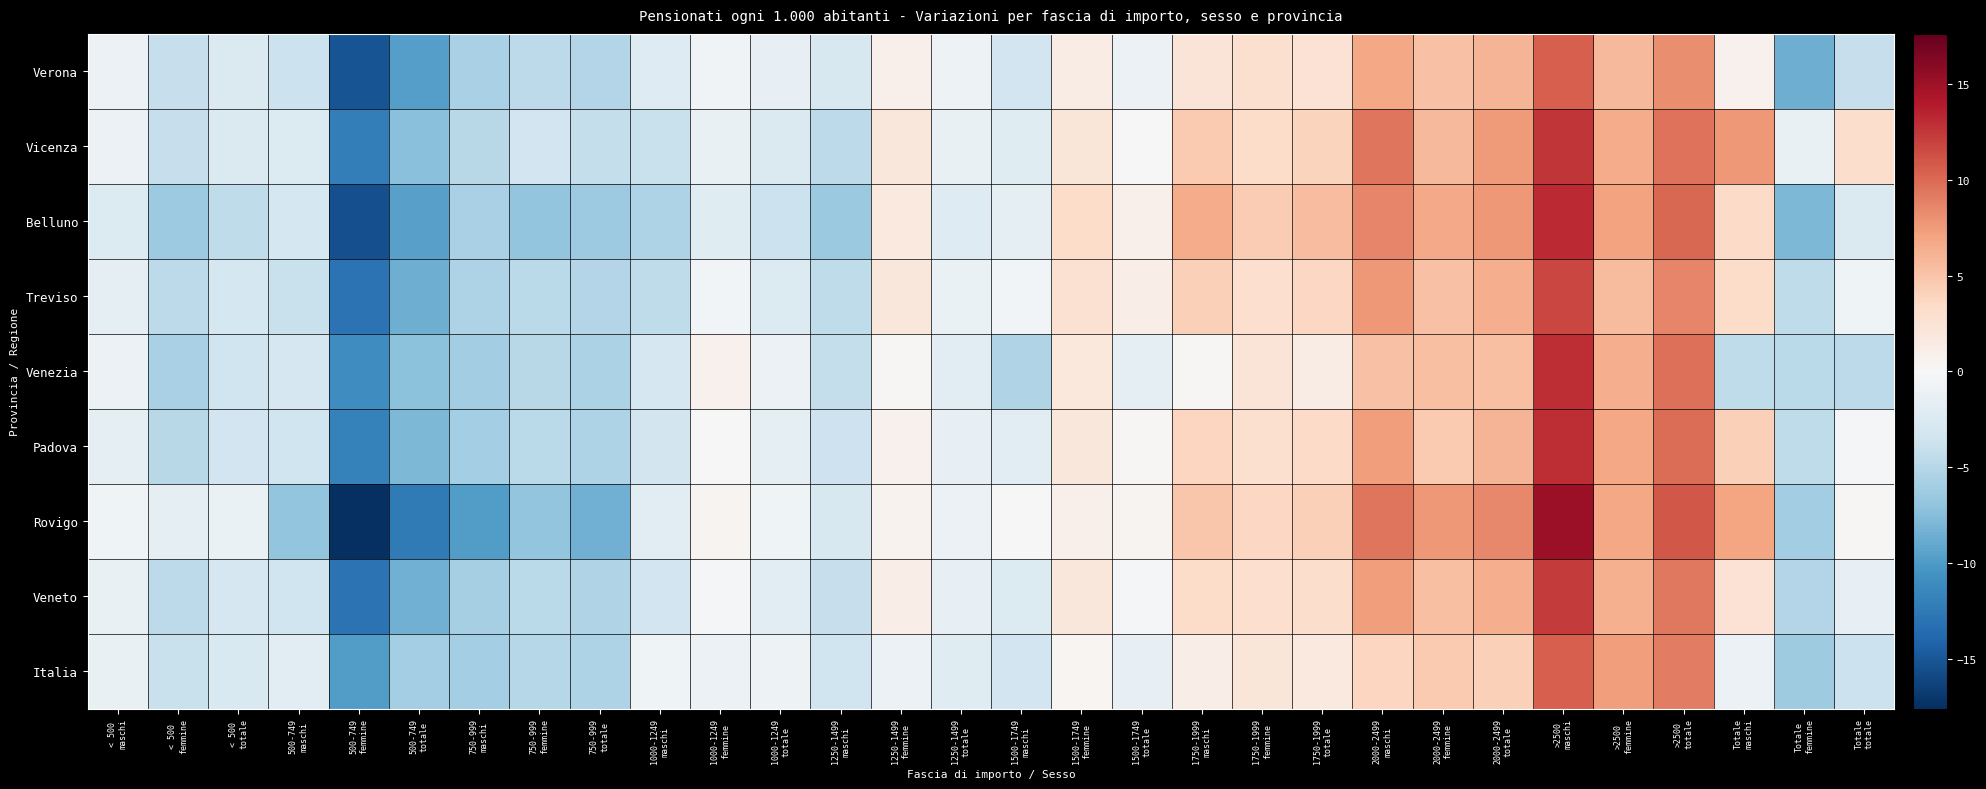

Reading right to left, extract all data points from this chart.

Verona: Totale
totale=-4.0	Totale
femmine=-8.6	Totale
maschi=0.8	>2500
totale=8.1	>2500
femmine=5.7	>2500
maschi=10.6	2000-2499
totale=6.0	2000-2499
femmine=5.1	2000-2499
maschi=6.8	1750-1999
totale=2.6	1750-1999
femmine=2.8	1750-1999
maschi=2.3	1500-1749
totale=-1.0	1500-1749
femmine=1.3	1500-1749
maschi=-3.4	1250-1499
totale=-0.9	1250-1499
femmine=0.9	1250-1499
maschi=-2.8	1000-1249
totale=-1.4	1000-1249
femmine=-0.6	1000-1249
maschi=-2.2	750-999
totale=-5.2	750-999
femmine=-4.6	750-999
maschi=-5.7	500-749
totale=-9.7	500-749
femmine=-15.2	500-749
maschi=-3.8	< 500
totale=-2.6	< 500
femmine=-4.0	< 500
maschi=-1.1
Vicenza: Totale
totale=3.1	Totale
femmine=-1.3	Totale
maschi=7.6	>2500
totale=9.6	>2500
femmine=6.5	>2500
maschi=12.6	2000-2499
totale=7.5	2000-2499
femmine=5.7	2000-2499
maschi=9.4	1750-1999
totale=3.9	1750-1999
femmine=3.3	1750-1999
maschi=4.5	1500-1749
totale=0.0	1500-1749
femmine=2.1	1500-1749
maschi=-2.1	1250-1499
totale=-1.3	1250-1499
femmine=2.0	1250-1499
maschi=-4.6	1000-1249
totale=-2.6	1000-1249
femmine=-1.3	1000-1249
maschi=-3.9	750-999
totale=-4.1	750-999
femmine=-3.4	750-999
maschi=-4.8	500-749
totale=-7.4	500-749
femmine=-12.1	500-749
maschi=-2.4	< 500
totale=-2.6	< 500
femmine=-4.0	< 500
maschi=-1.1
Belluno: Totale
totale=-2.5	Totale
femmine=-7.9	Totale
maschi=3.3	>2500
totale=10.1	>2500
femmine=7.1	>2500
maschi=13.1	2000-2499
totale=7.6	2000-2499
femmine=6.6	2000-2499
maschi=8.6	1750-1999
totale=5.5	1750-1999
femmine=4.4	1750-1999
maschi=6.5	1500-1749
totale=0.8	1500-1749
femmine=3.2	1500-1749
maschi=-1.8	1250-1499
totale=-2.3	1250-1499
femmine=1.8	1250-1499
maschi=-6.6	1000-1249
totale=-3.8	1000-1249
femmine=-2.1	1000-1249
maschi=-5.4	750-999
totale=-6.4	750-999
femmine=-7.0	750-999
maschi=-5.7	500-749
totale=-9.6	500-749
femmine=-15.5	500-749
maschi=-3.0	< 500
totale=-4.5	< 500
femmine=-6.4	< 500
maschi=-2.4
Treviso: Totale
totale=-0.7	Totale
femmine=-4.5	Totale
maschi=3.2	>2500
totale=8.6	>2500
femmine=5.5	>2500
maschi=11.7	2000-2499
totale=6.4	2000-2499
femmine=5.2	2000-2499
maschi=7.6	1750-1999
totale=3.6	1750-1999
femmine=2.9	1750-1999
maschi=4.2	1500-1749
totale=1.2	1500-1749
femmine=2.7	1500-1749
maschi=-0.5	1250-1499
totale=-1.1	1250-1499
femmine=2.0	1250-1499
maschi=-4.4	1000-1249
totale=-2.4	1000-1249
femmine=-0.5	1000-1249
maschi=-4.5	750-999
totale=-5.1	750-999
femmine=-4.8	750-999
maschi=-5.4	500-749
totale=-8.6	500-749
femmine=-13.0	500-749
maschi=-4.0	< 500
totale=-3.1	< 500
femmine=-4.6	< 500
maschi=-1.6
Venezia: Totale
totale=-4.6	Totale
femmine=-4.8	Totale
maschi=-4.4	>2500
totale=9.7	>2500
femmine=6.5	>2500
maschi=13.0	2000-2499
totale=5.3	2000-2499
femmine=5.3	2000-2499
maschi=5.1	1750-1999
totale=1.4	1750-1999
femmine=2.3	1750-1999
maschi=0.2	1500-1749
totale=-1.6	1500-1749
femmine=1.8	1500-1749
maschi=-5.3	1250-1499
totale=-1.9	1250-1499
femmine=0.3	1250-1499
maschi=-4.2	1000-1249
totale=-1.0	1000-1249
femmine=0.7	1000-1249
maschi=-2.9	750-999
totale=-5.6	750-999
femmine=-4.9	750-999
maschi=-6.2	500-749
totale=-7.2	500-749
femmine=-11.0	500-749
maschi=-3.0	< 500
totale=-3.5	< 500
femmine=-5.8	< 500
maschi=-1.1
Padova: Totale
totale=-0.3	Totale
femmine=-4.5	Totale
maschi=4.2	>2500
totale=9.8	>2500
femmine=6.8	>2500
maschi=13.0	2000-2499
totale=6.0	2000-2499
femmine=4.7	2000-2499
maschi=7.4	1750-1999
totale=3.4	1750-1999
femmine=2.9	1750-1999
maschi=3.8	1500-1749
totale=0.1	1500-1749
femmine=2.0	1500-1749
maschi=-1.8	1250-1499
totale=-1.4	1250-1499
femmine=0.7	1250-1499
maschi=-3.7	1000-1249
totale=-1.6	1000-1249
femmine=-0.0	1000-1249
maschi=-3.3	750-999
totale=-5.4	750-999
femmine=-4.8	750-999
maschi=-6.0	500-749
totale=-7.9	500-749
femmine=-11.8	500-749
maschi=-3.5	< 500
totale=-3.4	< 500
femmine=-4.8	< 500
maschi=-1.8
Rovigo: Totale
totale=0.2	Totale
femmine=-6.1	Totale
maschi=7.0	>2500
totale=10.9	>2500
femmine=6.9	>2500
maschi=15.1	2000-2499
totale=8.5	2000-2499
femmine=7.6	2000-2499
maschi=9.4	1750-1999
totale=4.2	1750-1999
femmine=3.6	1750-1999
maschi=4.8	1500-1749
totale=0.5	1500-1749
femmine=0.9	1500-1749
maschi=0.0	1250-1499
totale=-1.1	1250-1499
femmine=0.6	1250-1499
maschi=-2.8	1000-1249
totale=-0.8	1000-1249
femmine=0.4	1000-1249
maschi=-2.0	750-999
totale=-8.4	750-999
femmine=-7.0	750-999
maschi=-9.9	500-749
totale=-12.5	500-749
femmine=-17.6	500-749
maschi=-7.0	< 500
totale=-1.1	< 500
femmine=-1.6	< 500
maschi=-0.7
Veneto: Totale
totale=-1.4	Totale
femmine=-5.2	Totale
maschi=2.5	>2500
totale=9.3	>2500
femmine=6.3	>2500
maschi=12.4	2000-2499
totale=6.4	2000-2499
femmine=5.4	2000-2499
maschi=7.4	1750-1999
totale=3.1	1750-1999
femmine=2.9	1750-1999
maschi=3.3	1500-1749
totale=-0.2	1500-1749
femmine=1.9	1500-1749
maschi=-2.5	1250-1499
totale=-1.4	1250-1499
femmine=1.1	1250-1499
maschi=-4.0	1000-1249
totale=-1.9	1000-1249
femmine=-0.4	1000-1249
maschi=-3.4	750-999
totale=-5.3	750-999
femmine=-4.8	750-999
maschi=-5.8	500-749
totale=-8.5	500-749
femmine=-13.0	500-749
maschi=-3.5	< 500
totale=-3.0	< 500
femmine=-4.6	< 500
maschi=-1.4
Italia: Totale
totale=-3.7	Totale
femmine=-6.3	Totale
maschi=-1.0	>2500
totale=8.9	>2500
femmine=7.3	>2500
maschi=10.6	2000-2499
totale=4.2	2000-2499
femmine=4.6	2000-2499
maschi=3.8	1750-1999
totale=1.7	1750-1999
femmine=2.2	1750-1999
maschi=1.1	1500-1749
totale=-1.5	1500-1749
femmine=0.3	1500-1749
maschi=-3.3	1250-1499
totale=-2.2	1250-1499
femmine=-1.0	1250-1499
maschi=-3.5	1000-1249
totale=-0.9	1000-1249
femmine=-1.0	1000-1249
maschi=-0.7	750-999
totale=-5.5	750-999
femmine=-5.0	750-999
maschi=-6.0	500-749
totale=-6.0	500-749
femmine=-9.9	500-749
maschi=-1.8	< 500
totale=-2.6	< 500
femmine=-3.9	< 500
maschi=-1.2